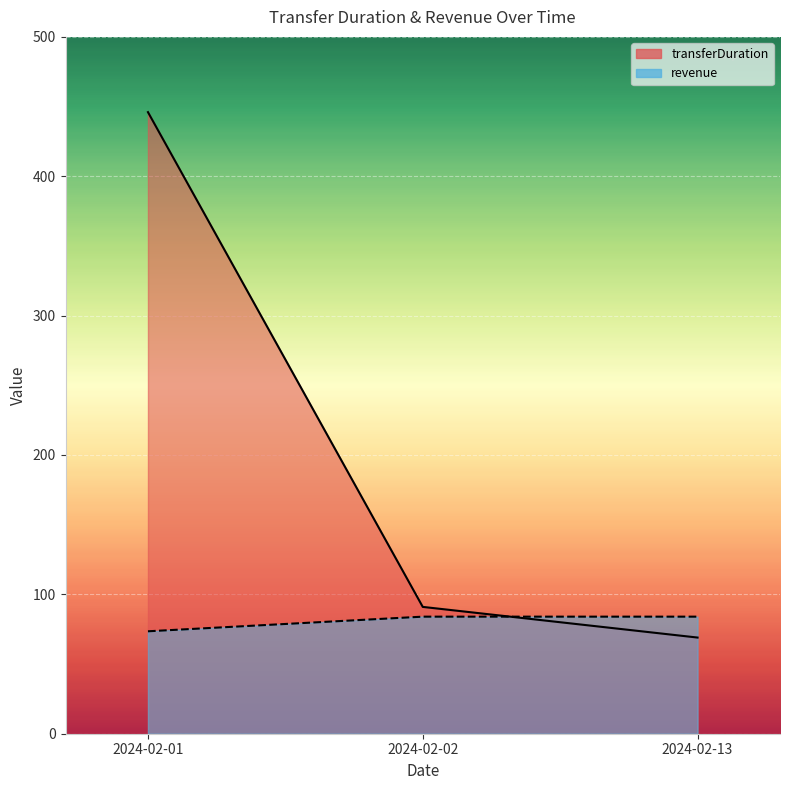

What is the average value of the revenue series?

80.5